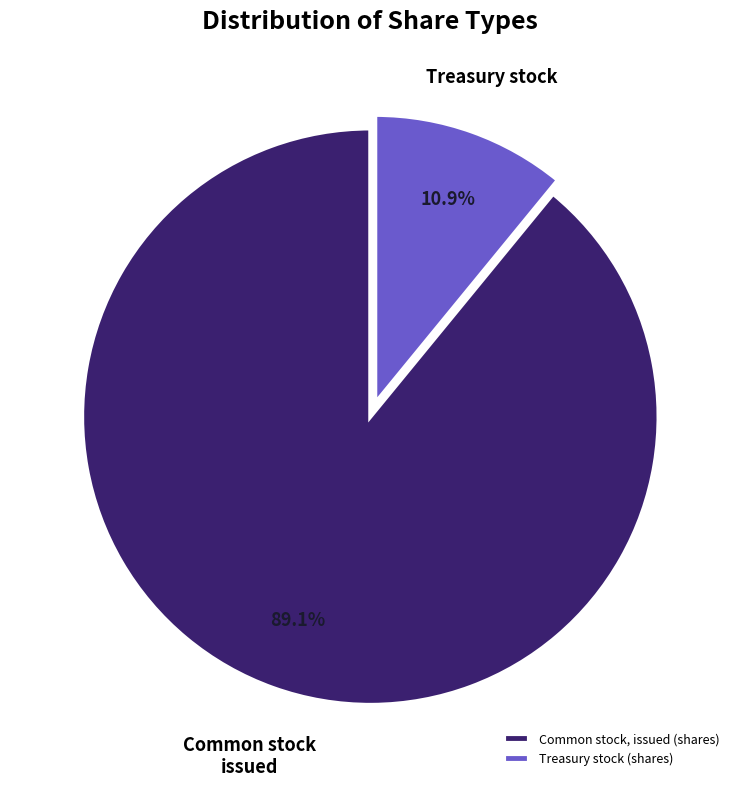

True or false: Treasury stock (shares) accounts for 11% of the total.

True